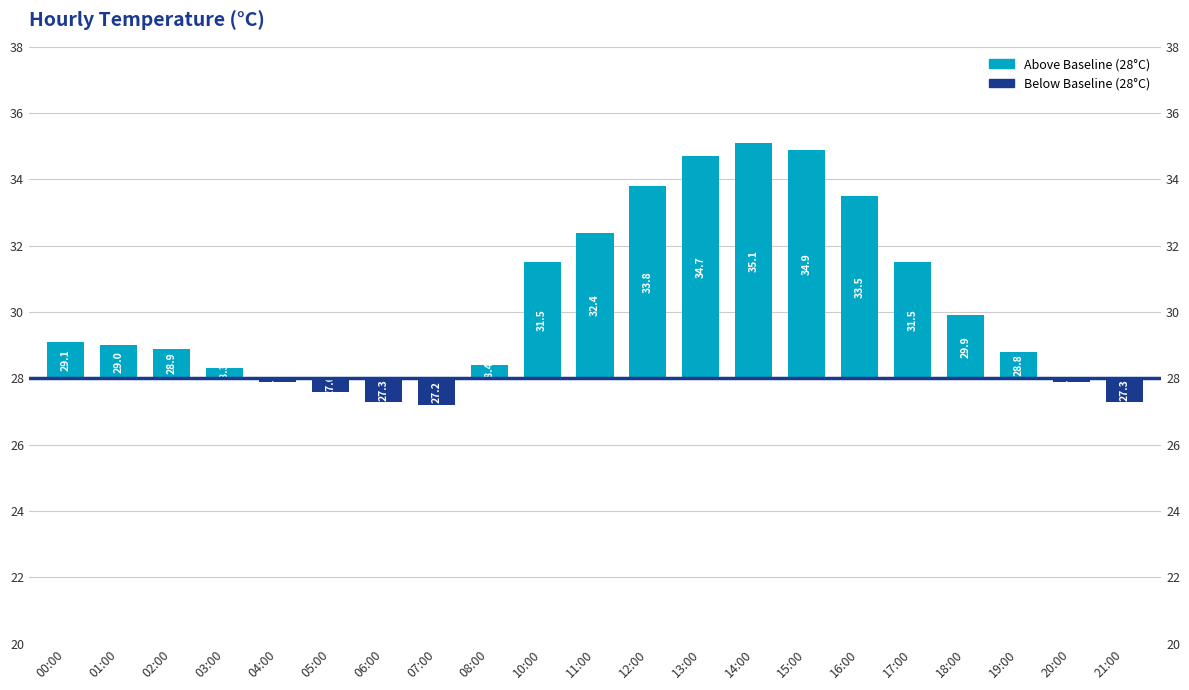

The value at 01:00 is 0.3. True or false?

False